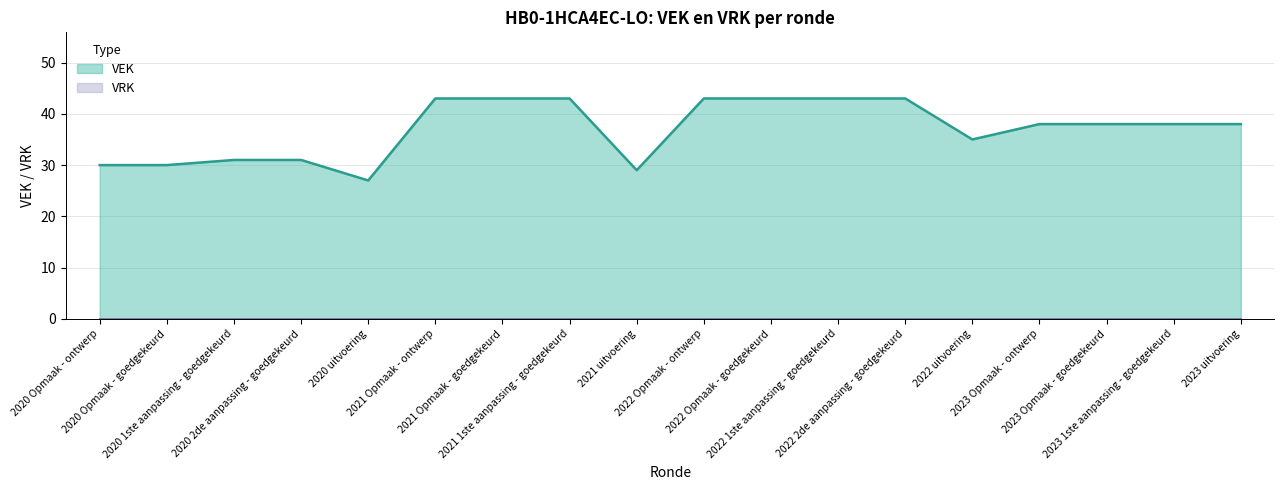

Rank the categories by value from lowest to highest.

2020 uitvoering, 2021 uitvoering, 2020 Opmaak - ontwerp, 2020 Opmaak - goedgekeurd, 2020 1ste aanpassing - goedgekeurd, 2020 2de aanpassing - goedgekeurd, 2022 uitvoering, 2023 Opmaak - ontwerp, 2023 Opmaak - goedgekeurd, 2023 1ste aanpassing - goedgekeurd, 2023 uitvoering, 2021 Opmaak - ontwerp, 2021 Opmaak - goedgekeurd, 2021 1ste aanpassing - goedgekeurd, 2022 Opmaak - ontwerp, 2022 Opmaak - goedgekeurd, 2022 1ste aanpassing - goedgekeurd, 2022 2de aanpassing - goedgekeurd